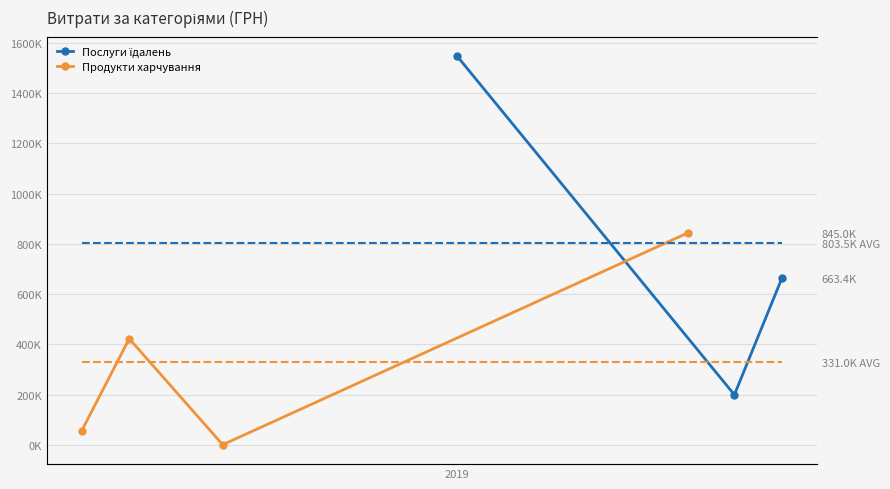

True or false: the data shows 236186.4 at 2.

False